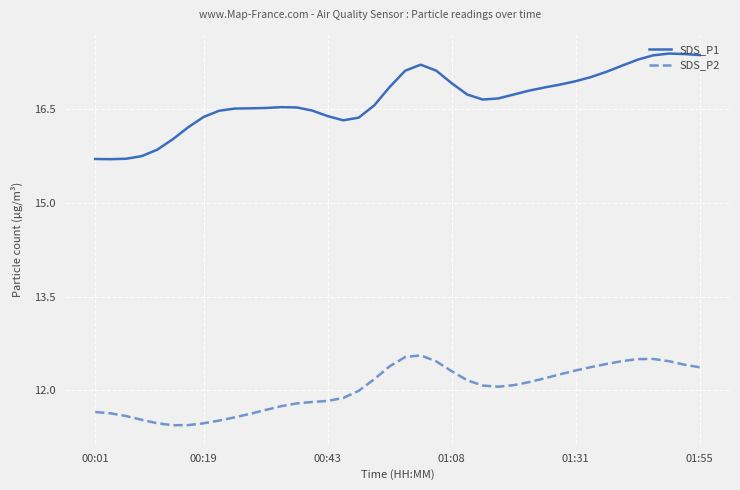

Rank the series by their average value, from lowest to highest.

SDS_P2, SDS_P1